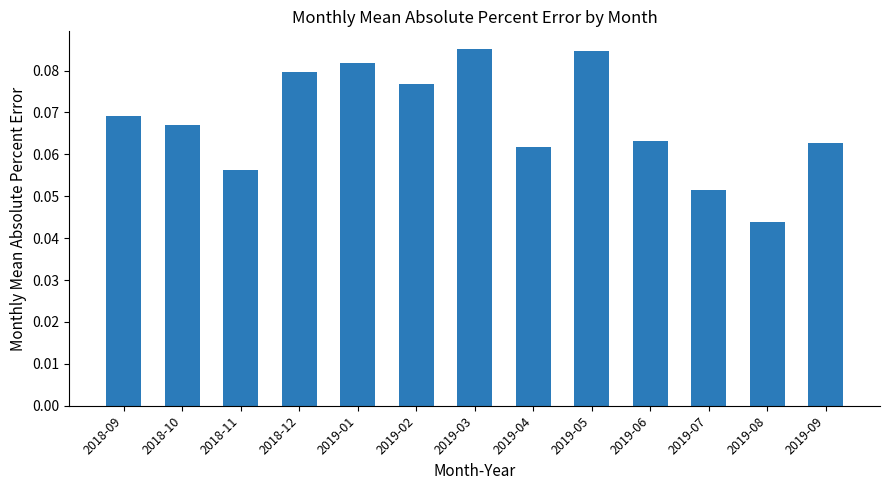

How many distinct data groups are displayed?

1